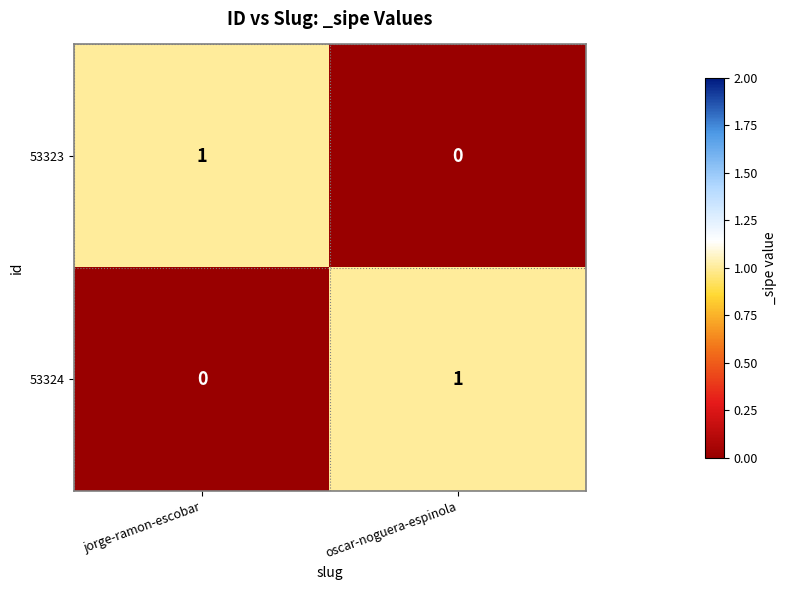

Reading right to left, transcribe all the data shown in this chart.

53323: oscar-noguera-espinola=0	jorge-ramon-escobar=1
53324: oscar-noguera-espinola=1	jorge-ramon-escobar=0